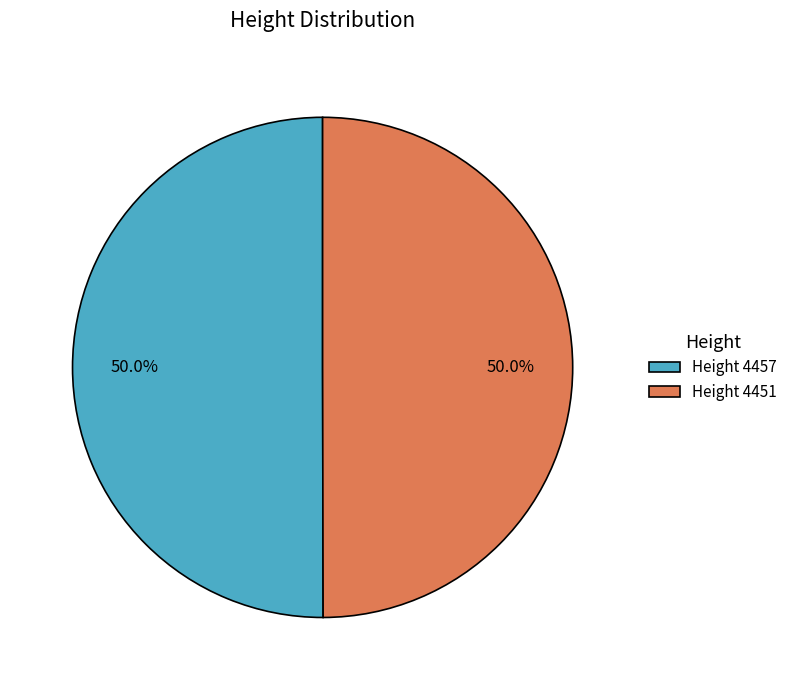

How much of the chart is everything except Height 4451?

50.0%